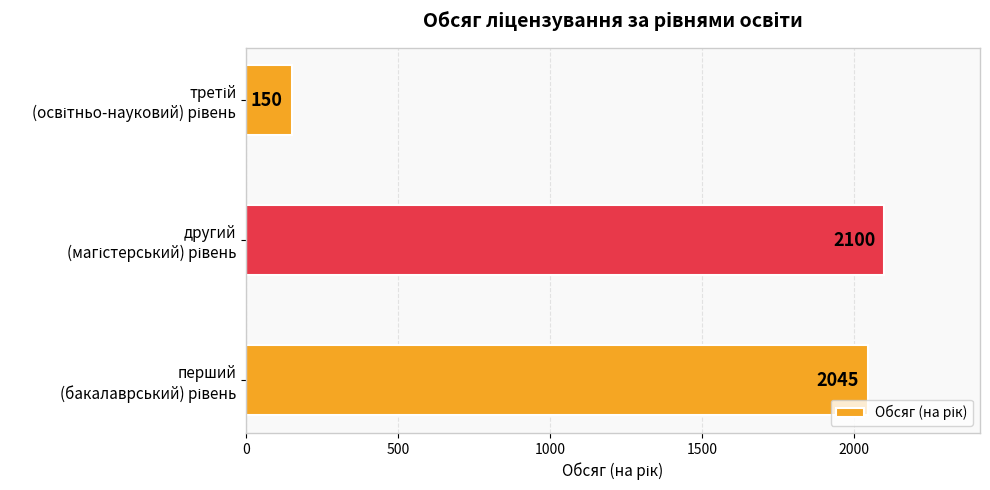

What is the average value?

1432